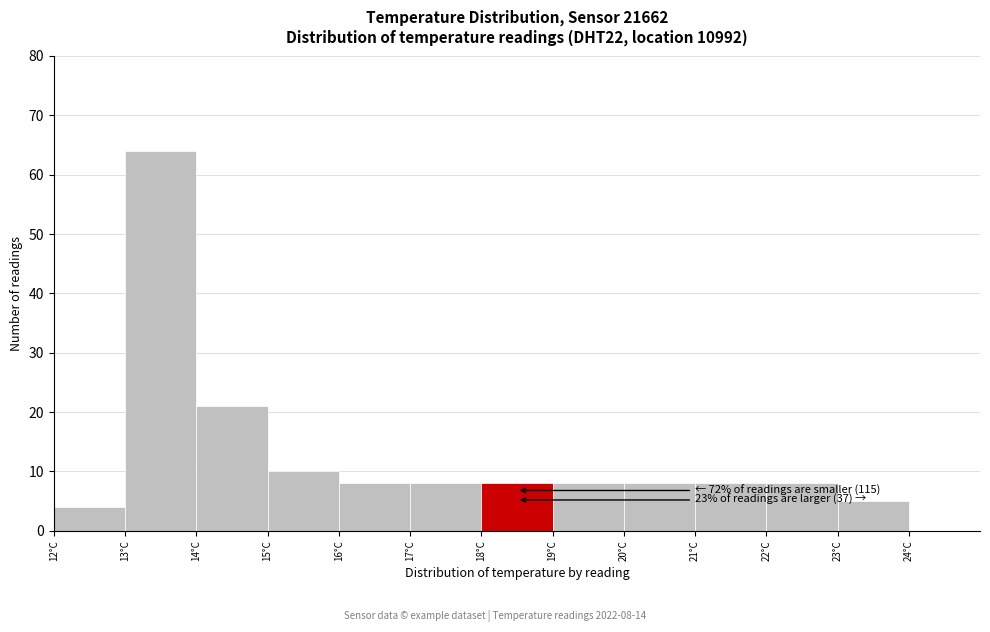

Which range on the x-axis has the tallest bar?

13 to 14